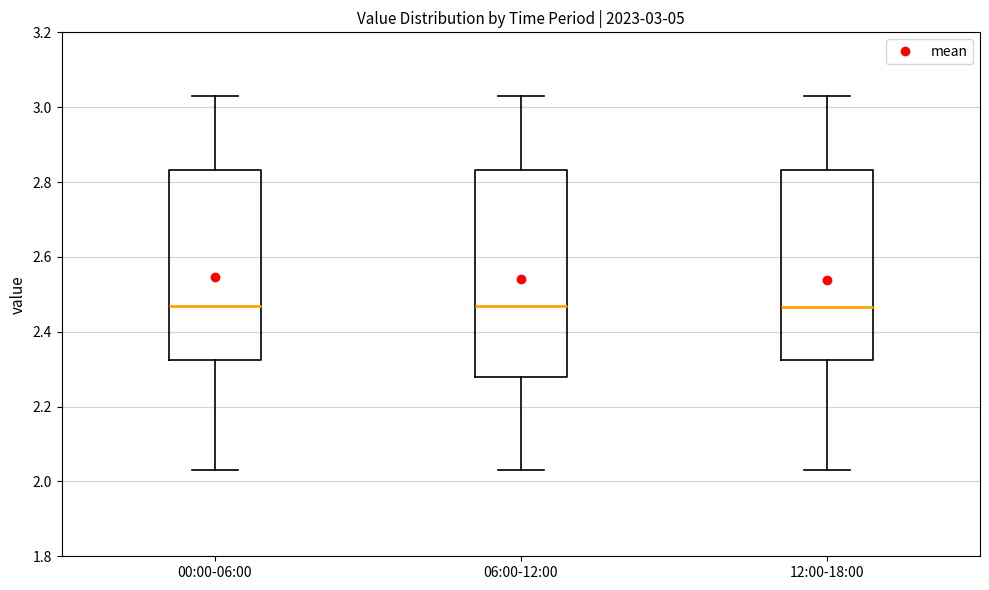

Comparing the boxes themselves (not the whiskers), which one is the tallest?

06:00-12:00